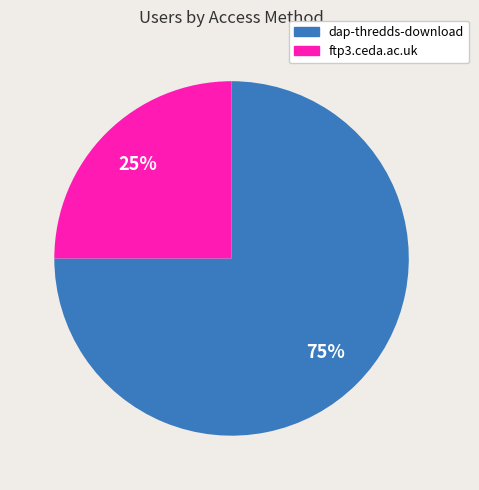

Do dap-thredds-download and ftp3.ceda.ac.uk together represent more than half of the pie?

Yes